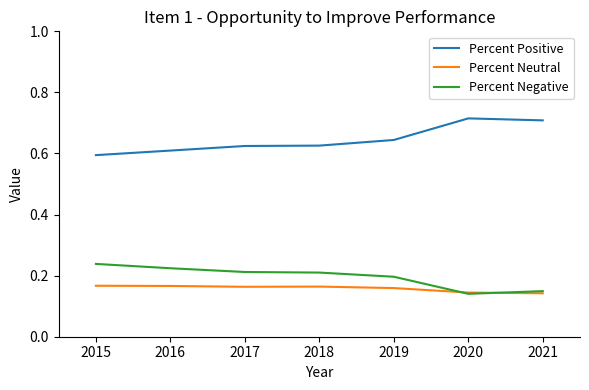

True or false: Percent Positive has a value of 0.6 at 2015.

True